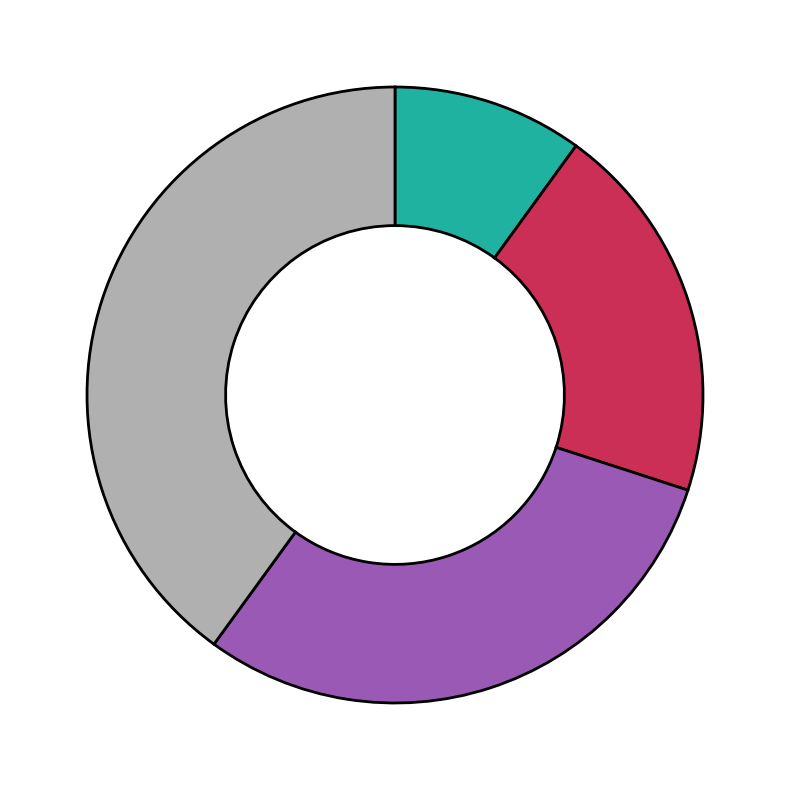

Is there a majority slice in this chart?

No